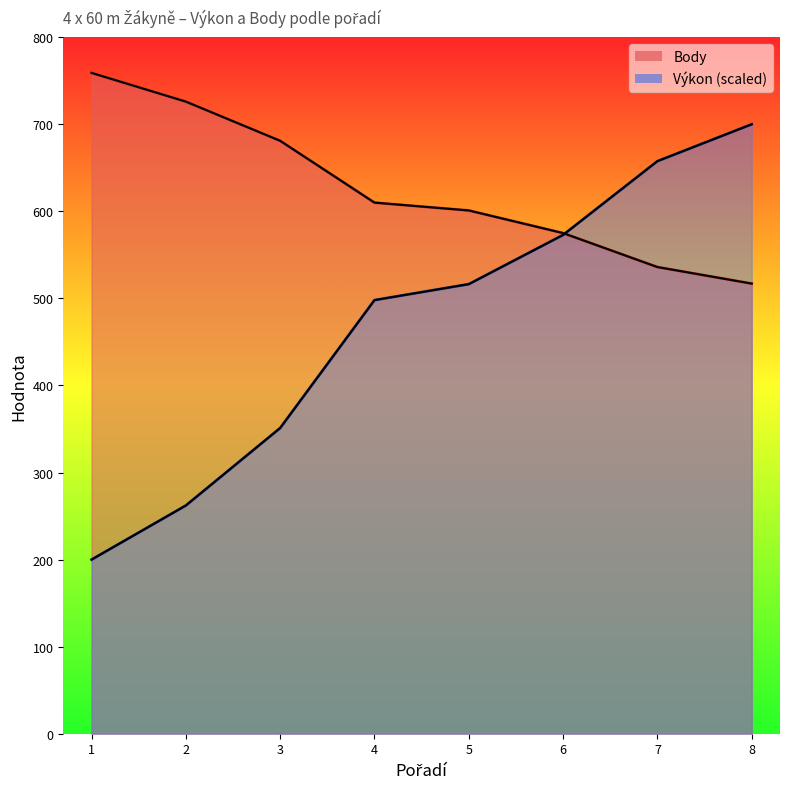

At which label does Body reach its minimum?

8